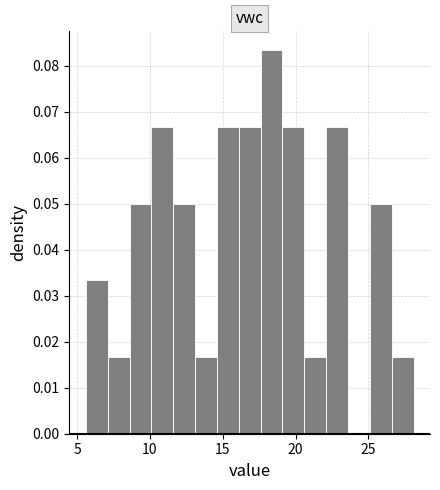

Around what value on the x-axis is the tallest bar? Give the approximate position of its centre, as read against the axis.

18.5